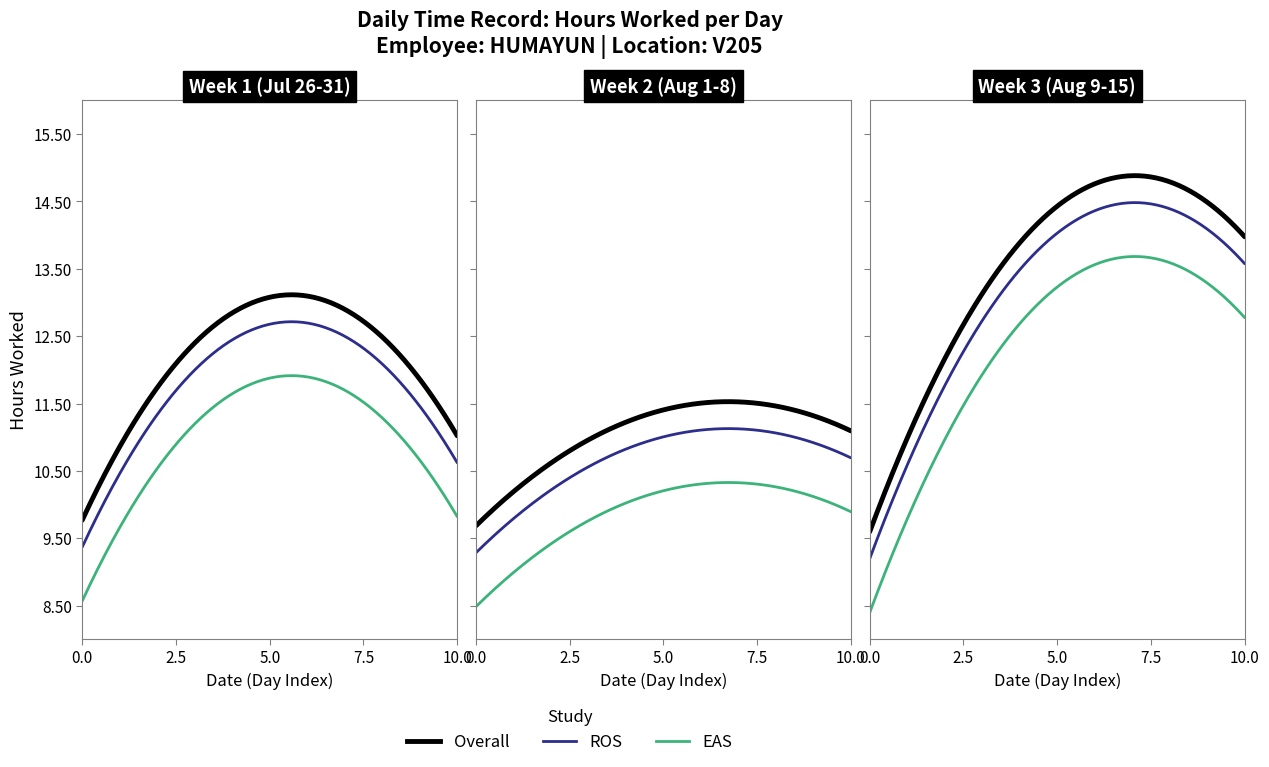

Is the value of ROS at 30 greater than the value of Overall at 9?

Yes